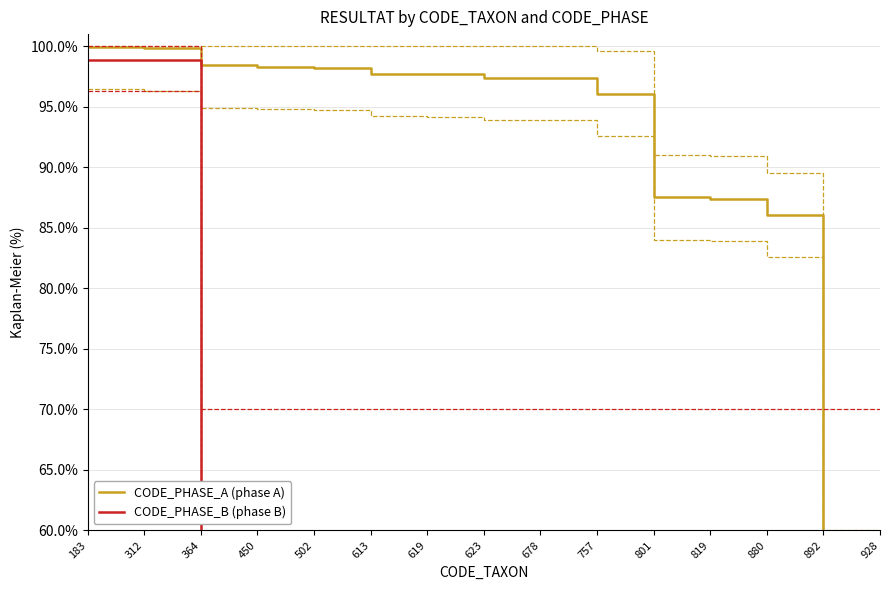

Between 880 and 928, which is larger?

880